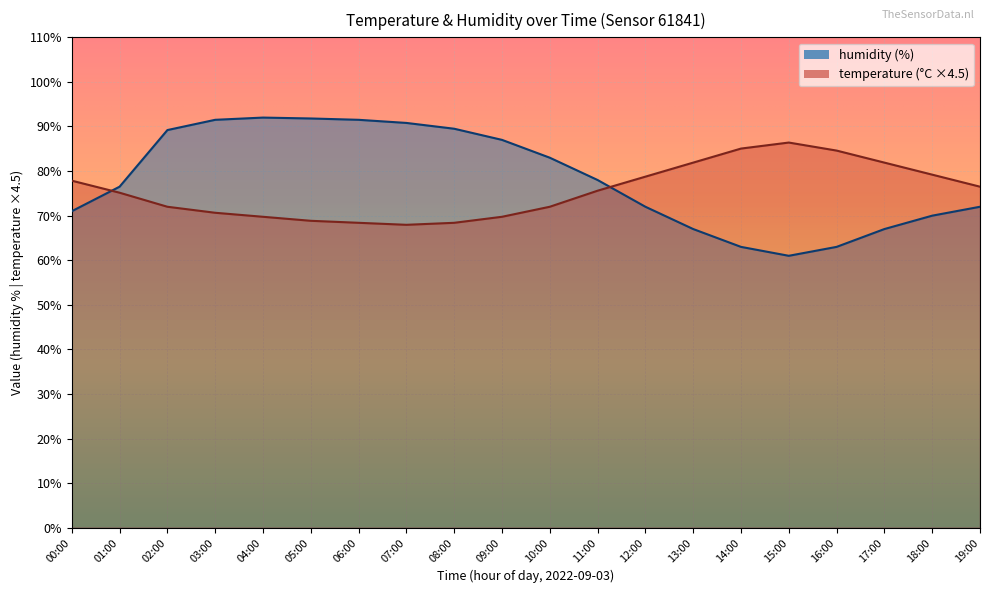

At which category is the sum across all series the highest?

03:00